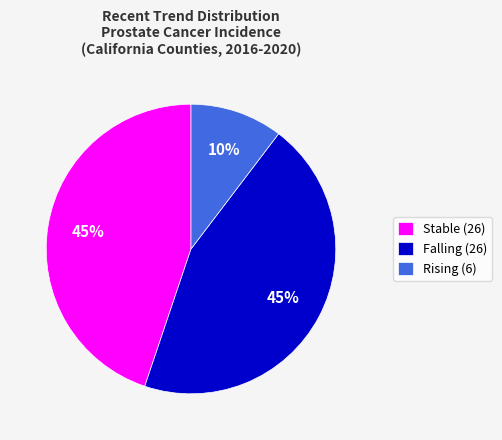

Count the number of slices in the pie.

3